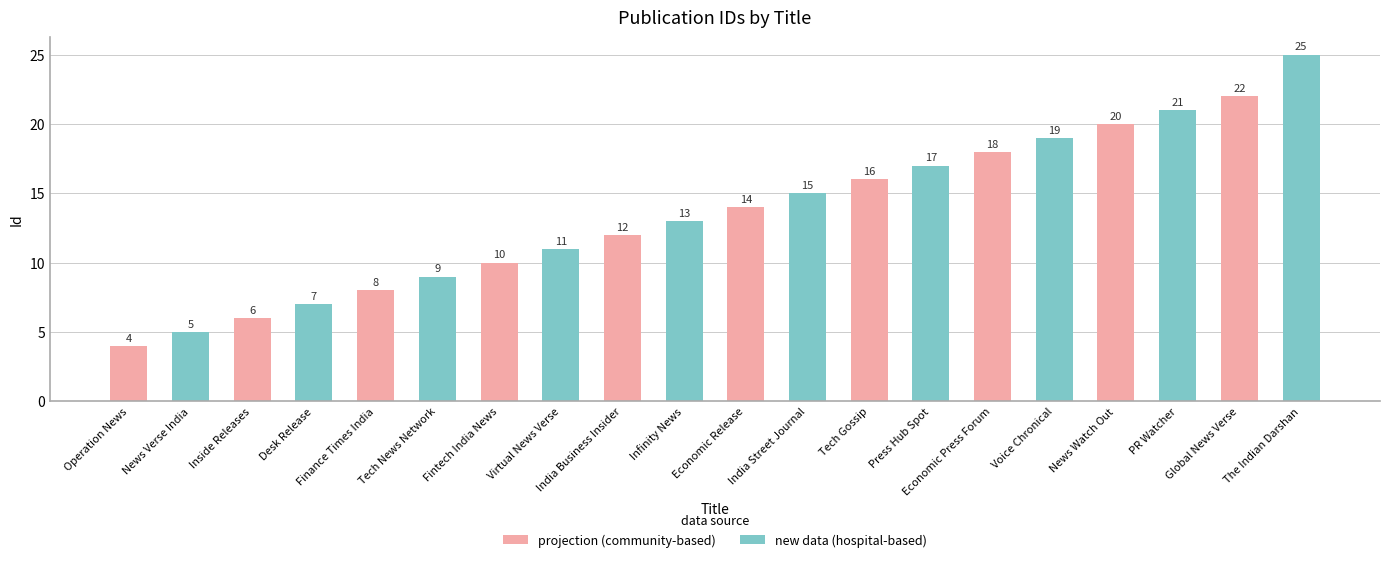

What are all the series names shown in the legend?

projection (community-based), new data (hospital-based)